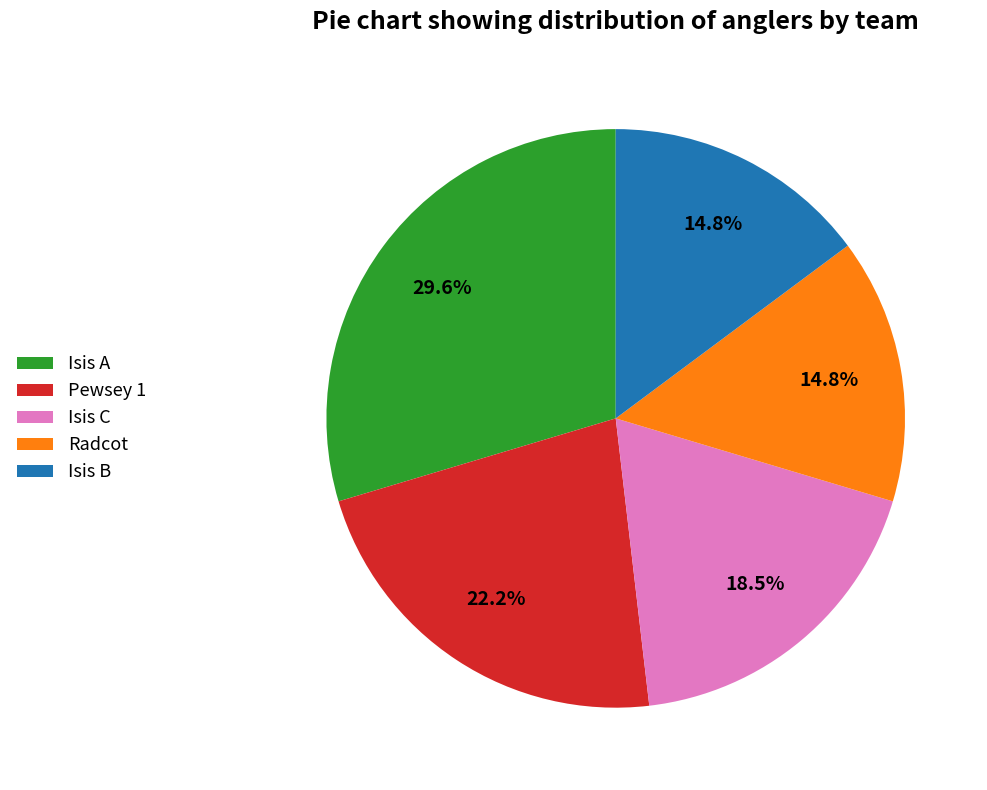

Does any single category account for the majority?

No